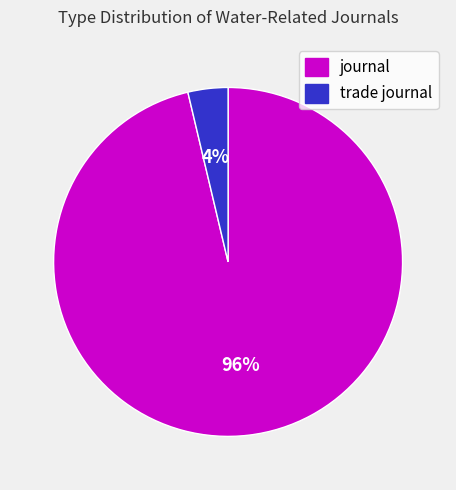

Count the number of slices in the pie.

2